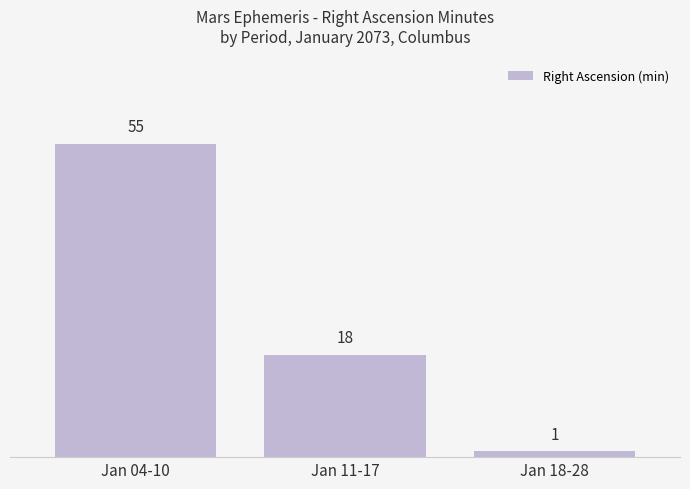

Rank the categories by value from highest to lowest.

Jan 04-10, Jan 11-17, Jan 18-28